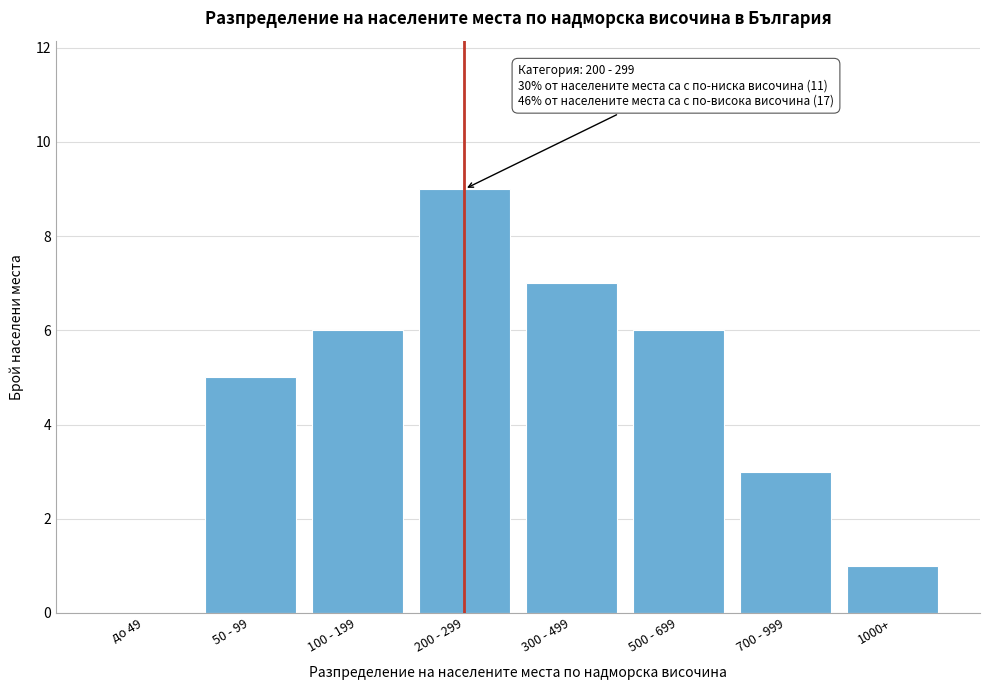

Reading left to right, transcribe all the data shown in this chart.

до 49=0	50 - 99=5	100 - 199=6	200 - 299=9	300 - 499=7	500 - 699=6	700 - 999=3	1000+=1